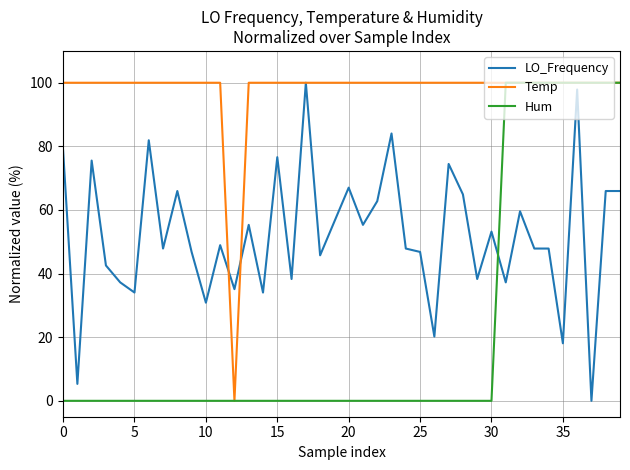

Reading left to right, extract all data points from this chart.

LO_Frequency: 78.7	5.3	75.5	42.6	37.2	34.0	81.9	47.9	66.0	46.8	30.9	48.9	35.1	55.3	34.0	76.6	38.3	100.0	45.7	56.4	67.0	55.3	62.8	84.0	47.9	46.8	20.2	74.5	64.9	38.3	53.2	37.2	59.6	47.9	47.9	18.1	97.9	0.0	66.0	66.0
Temp: 100.0	100.0	100.0	100.0	100.0	100.0	100.0	100.0	100.0	100.0	100.0	100.0	0.0	100.0	100.0	100.0	100.0	100.0	100.0	100.0	100.0	100.0	100.0	100.0	100.0	100.0	100.0	100.0	100.0	100.0	100.0	100.0	100.0	100.0	100.0	100.0	100.0	100.0	100.0	100.0
Hum: 0.0	0.0	0.0	0.0	0.0	0.0	0.0	0.0	0.0	0.0	0.0	0.0	0.0	0.0	0.0	0.0	0.0	0.0	0.0	0.0	0.0	0.0	0.0	0.0	0.0	0.0	0.0	0.0	0.0	0.0	0.0	100.0	100.0	100.0	100.0	100.0	100.0	100.0	100.0	100.0